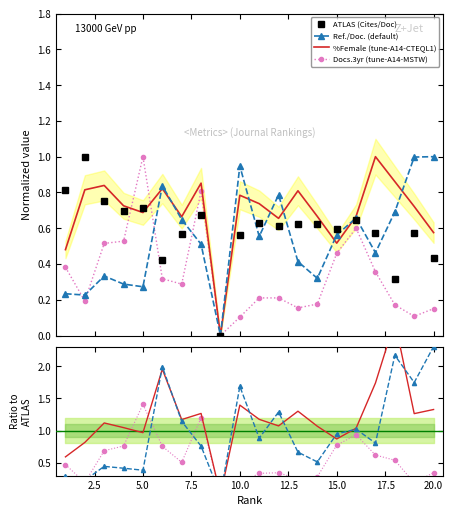

At which category is the sum across all series the highest?

8